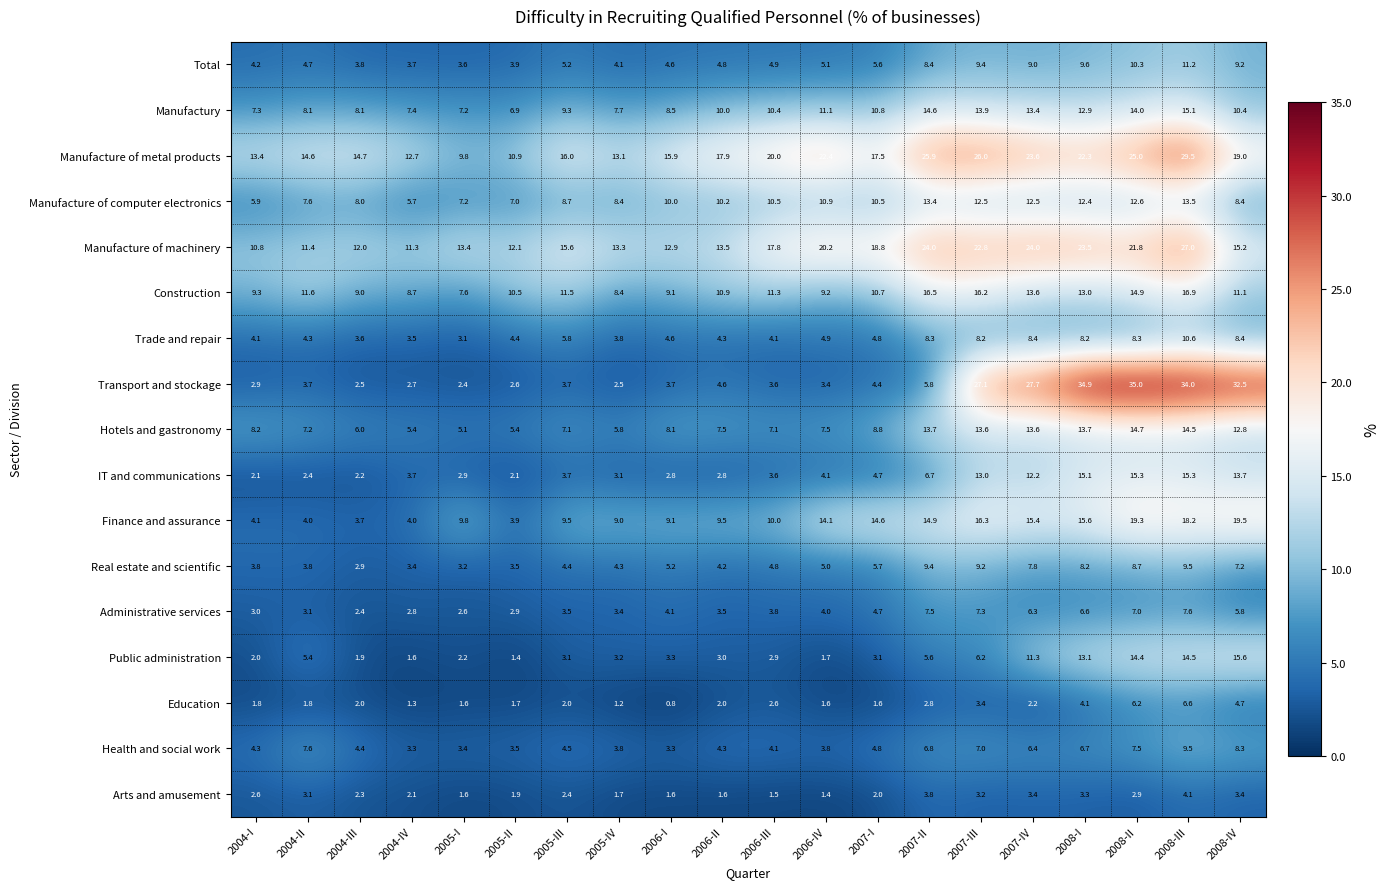

Which series changed the most between 2006-I and 2007-III?

Transport and stockage